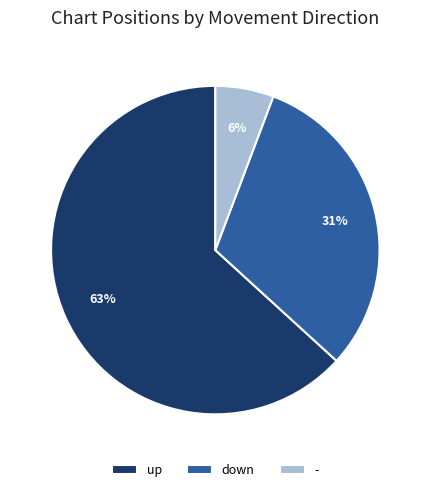

To the nearest percent, what percentage of the pie is up?

63%